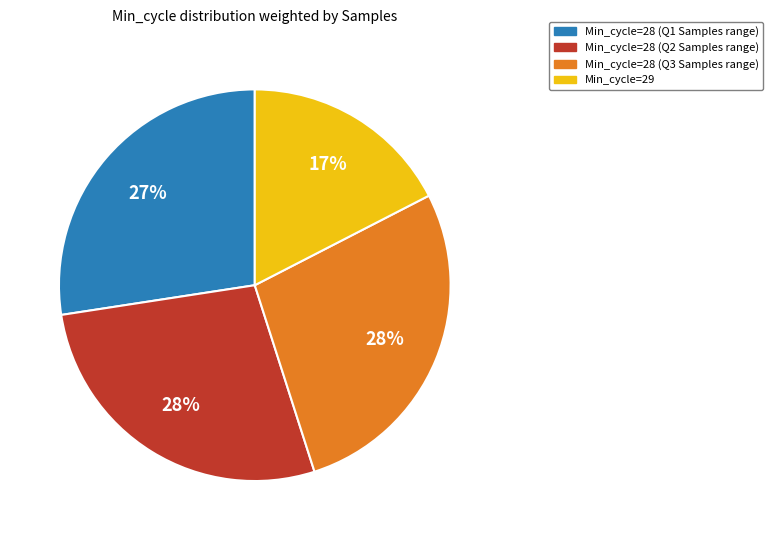

Is there any slice that represents more than half of the pie?

No